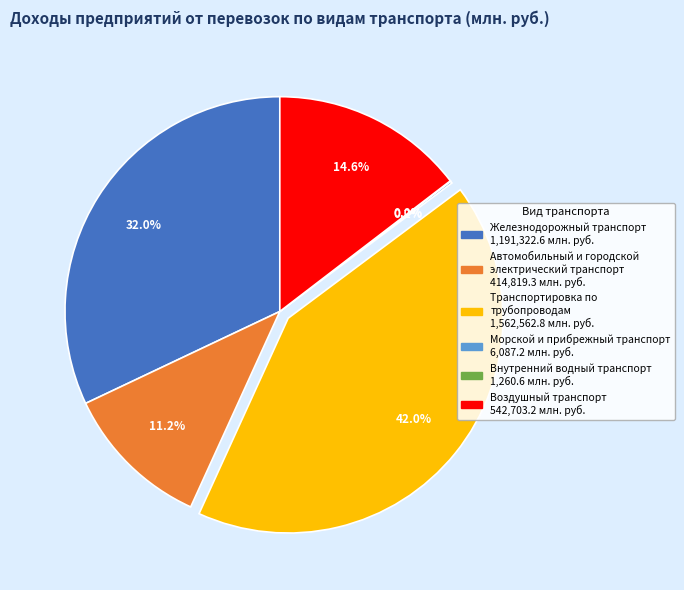

What percentage is NOT represented by Транспортировка по трубопроводам?

58.0%